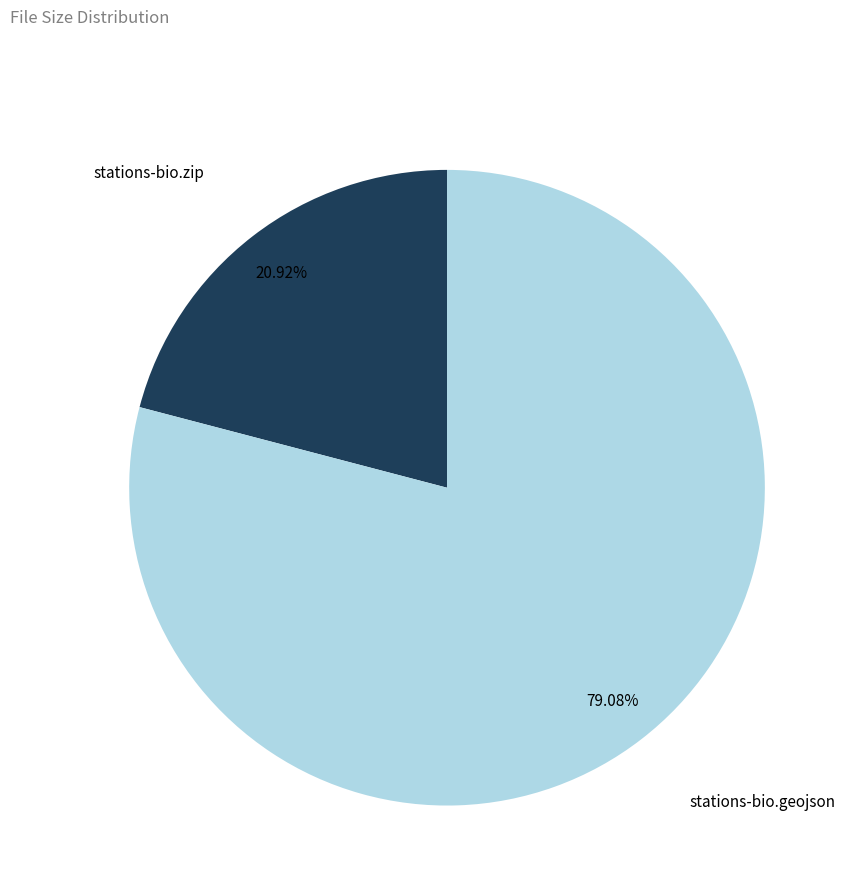

Is it true that stations-bio.zip is 27% of the pie?

False